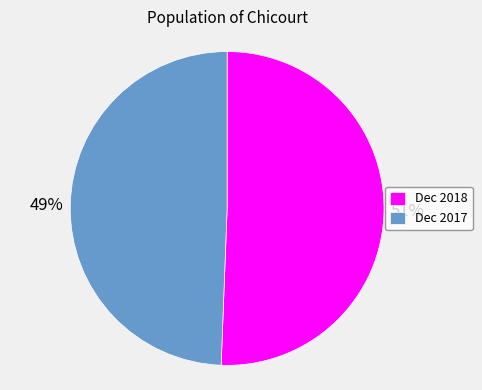

Is it true that Dec 2018 is 45% of the pie?

False